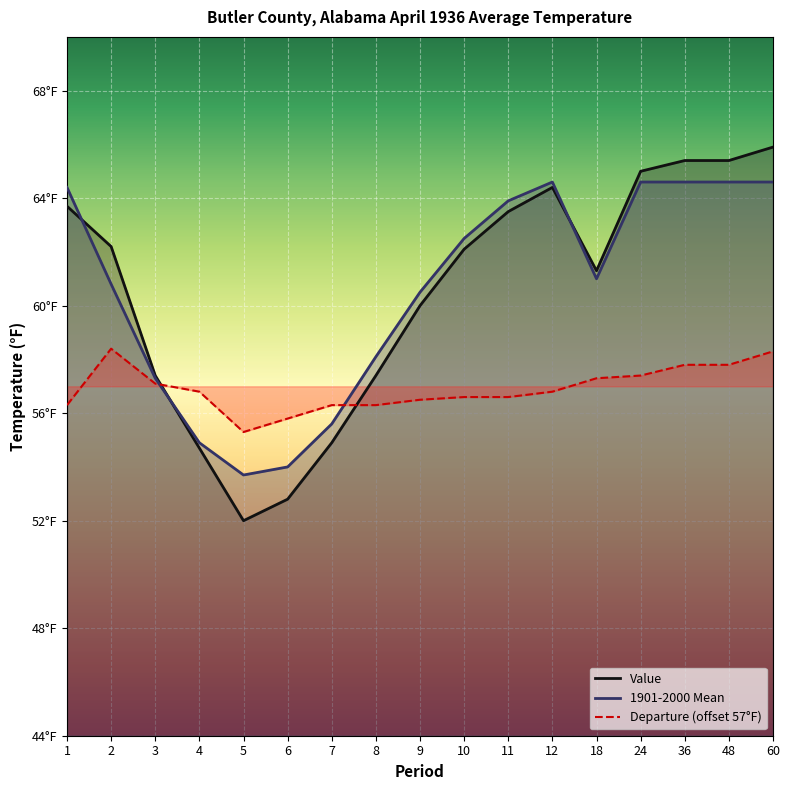

At which category does Departure reach its first local peak?

2